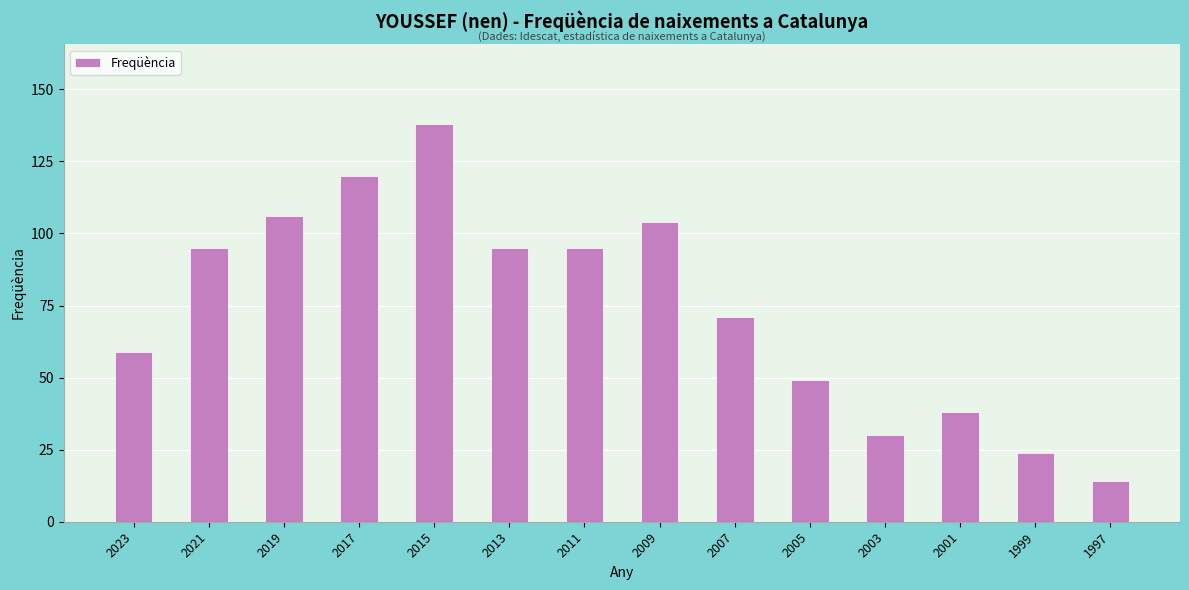

What is the average value?

74